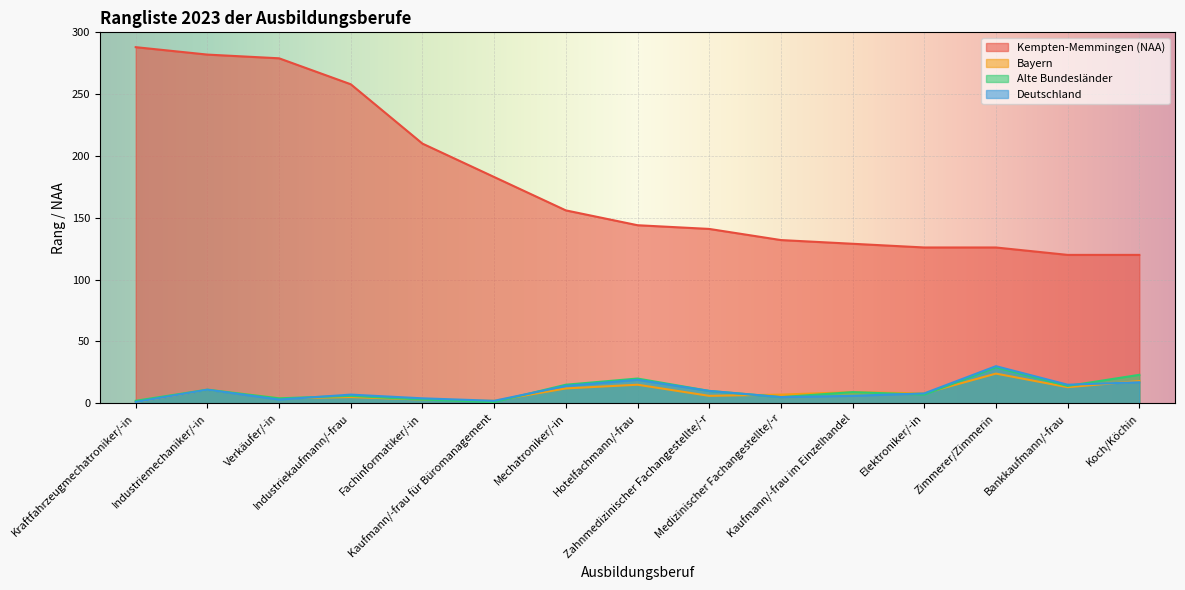

Reading right to left, transcribe all the data shown in this chart.

Kempten-Memmingen (NAA): 120	120	126	126	129	132	141	144	156	183	210	258	279	282	288
Bayern: 18	13	24	8	9	7	6	15	12	2	3	5	4	11	1
Alte Bundesländer: 23	14	29	7	9	5	10	20	15	1	3	6	4	11	2
Deutschland: 17	15	30	8	6	5	10	19	14	2	4	7	3	11	1